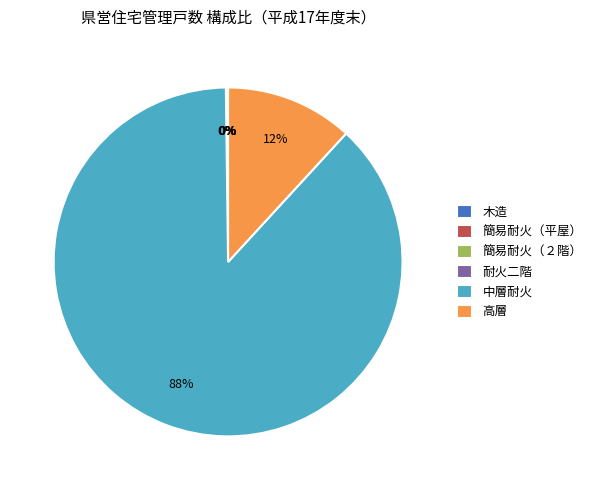

To the nearest percent, what portion does 高層 represent?

12%